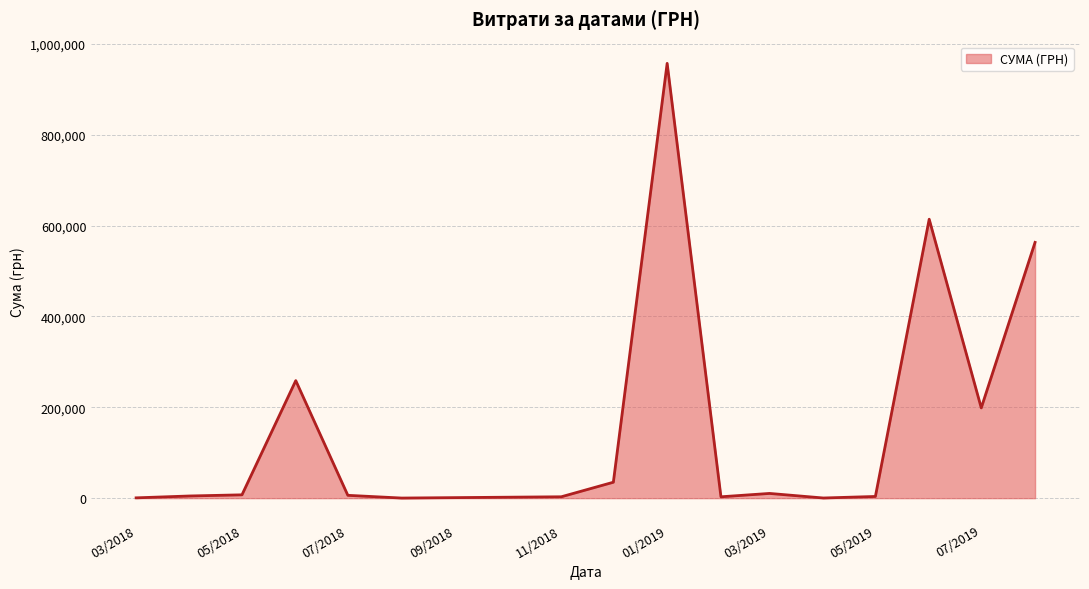

What is the difference between the second highest and minimum values?

613831.3